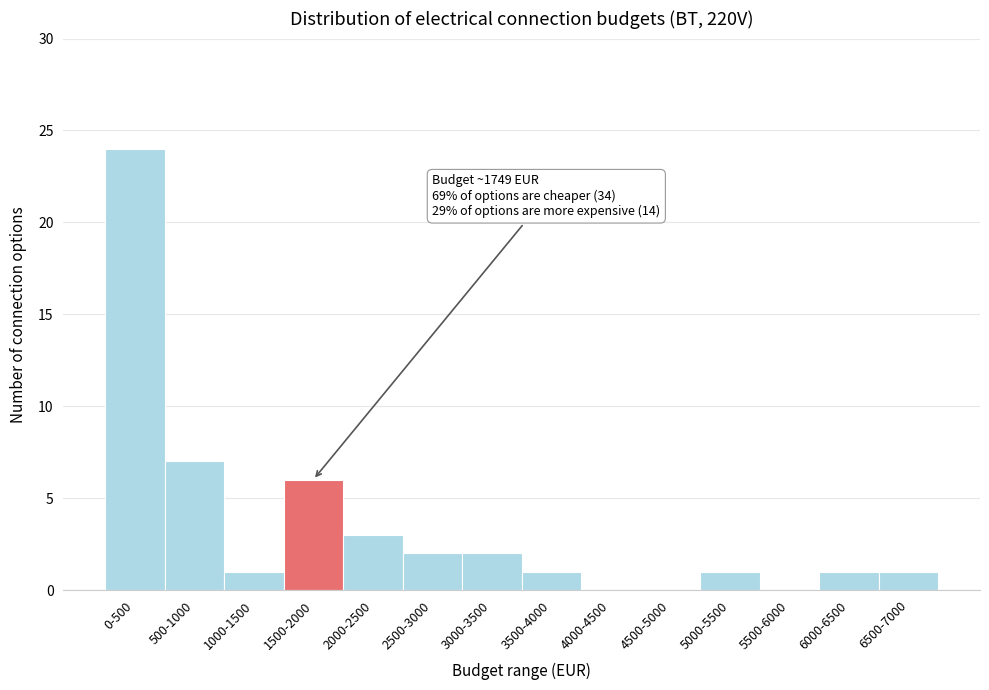

Reading left to right, transcribe all the data shown in this chart.

0-500=24	500-1000=7	1000-1500=1	1500-2000=6	2000-2500=3	2500-3000=2	3000-3500=2	3500-4000=1	4000-4500=0	4500-5000=0	5000-5500=1	5500-6000=0	6000-6500=1	6500-7000=1